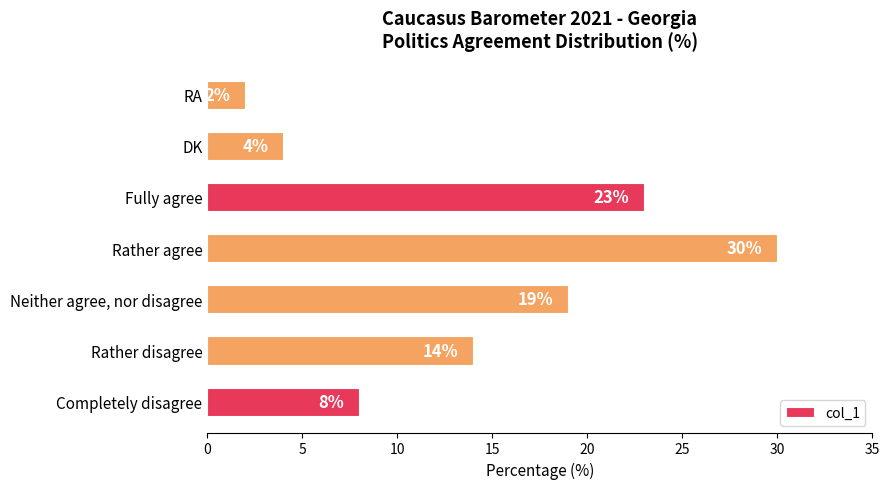

What is the maximum value shown in the chart?

30